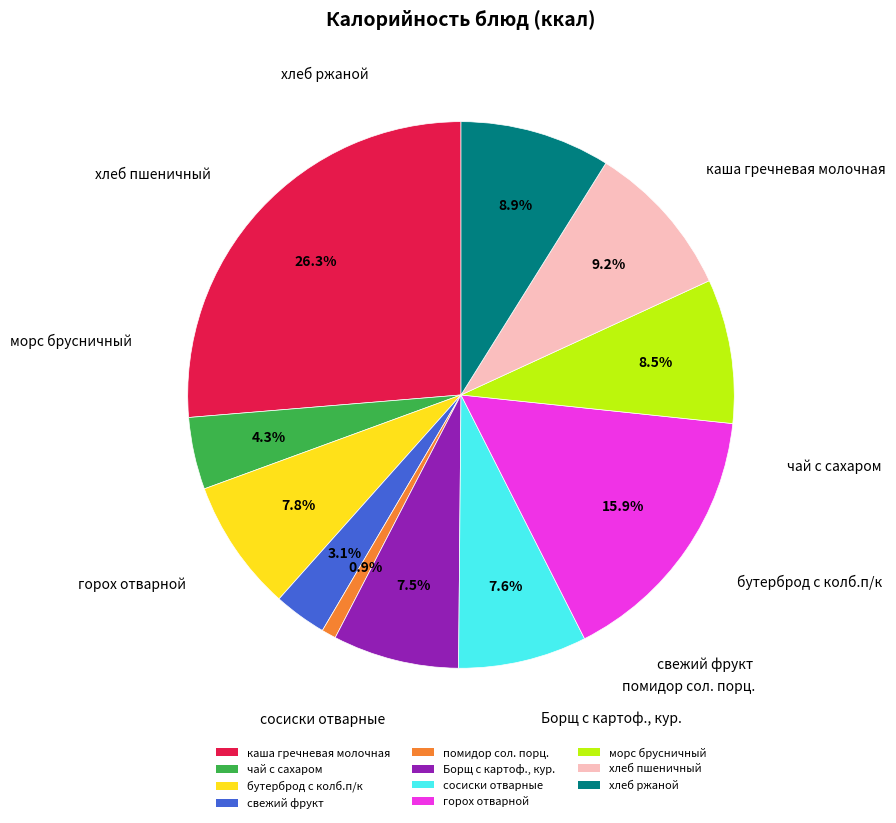

Which has a higher value, бутерброд с колб.п/к or горох отварной?

горох отварной